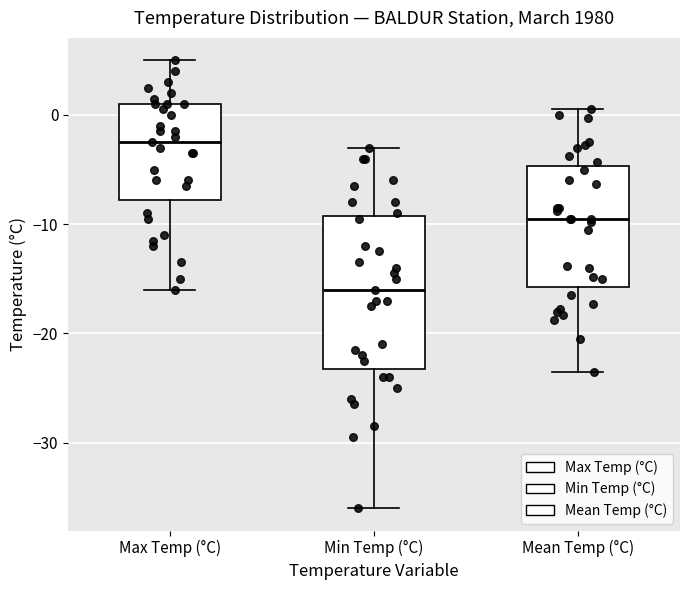

Reading left to right, transcribe this box plot: for each box, give where its median line is, the range the box spans, and where its two whiskers end, as read against the y-axis. The values are not printed on the chart, so give them approximately, as read against the axis.

Max Temp (°C): median -2, box -8 to 1, whiskers -16 to 5
Min Temp (°C): median -16, box -23 to -9, whiskers -36 to -3
Mean Temp (°C): median -9, box -16 to -5, whiskers -23 to 1